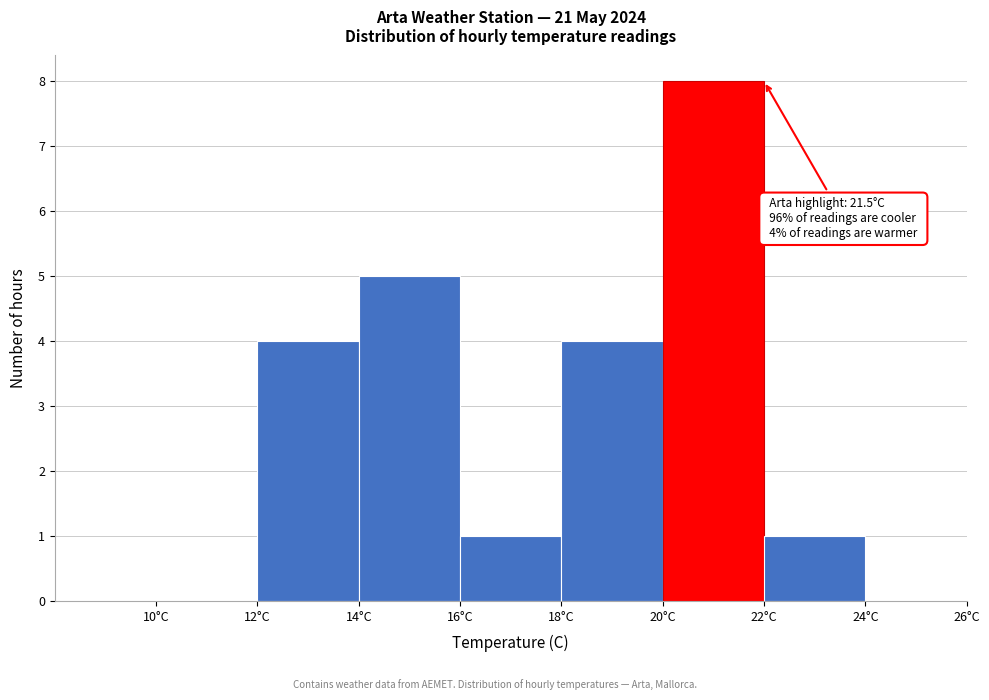

Which range on the x-axis has the tallest bar?

20 to 22